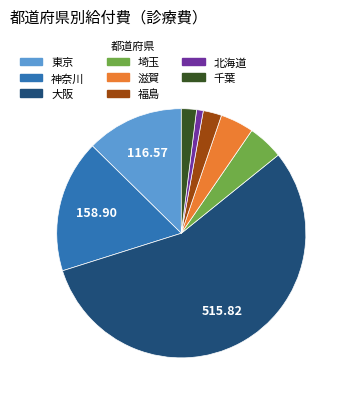

How many segments does this pie chart have?

8